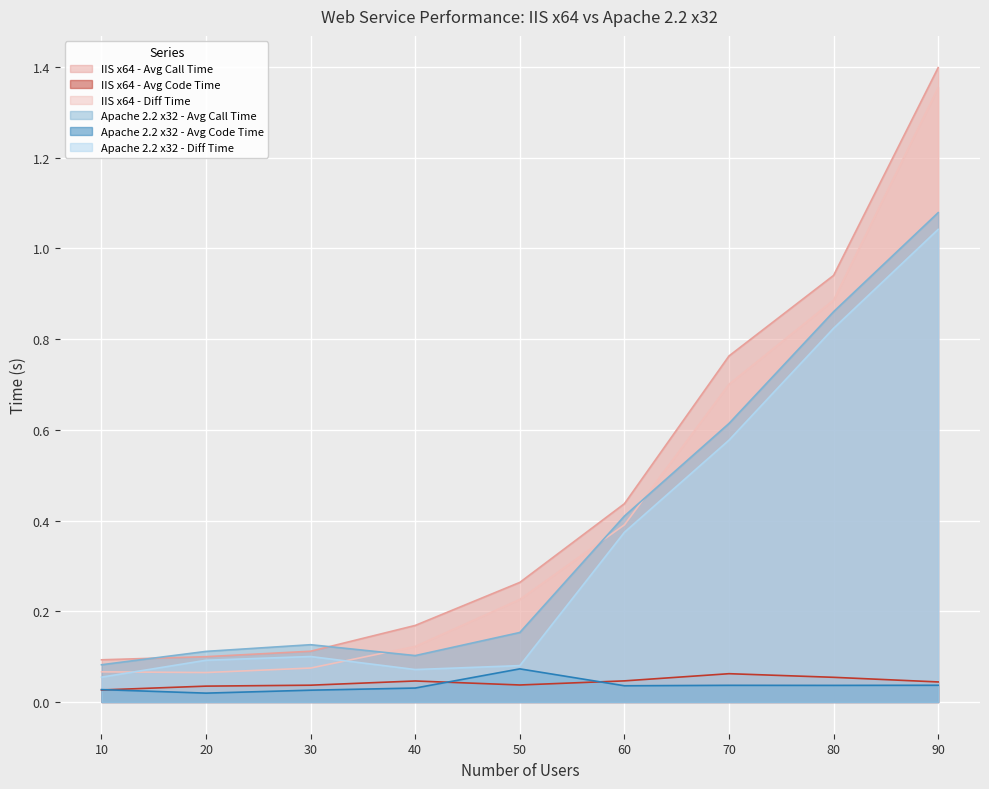

List the labels in order of Apache 2.2 x32 - Diff Time value, largest first.

90, 80, 70, 60, 30, 20, 50, 40, 10